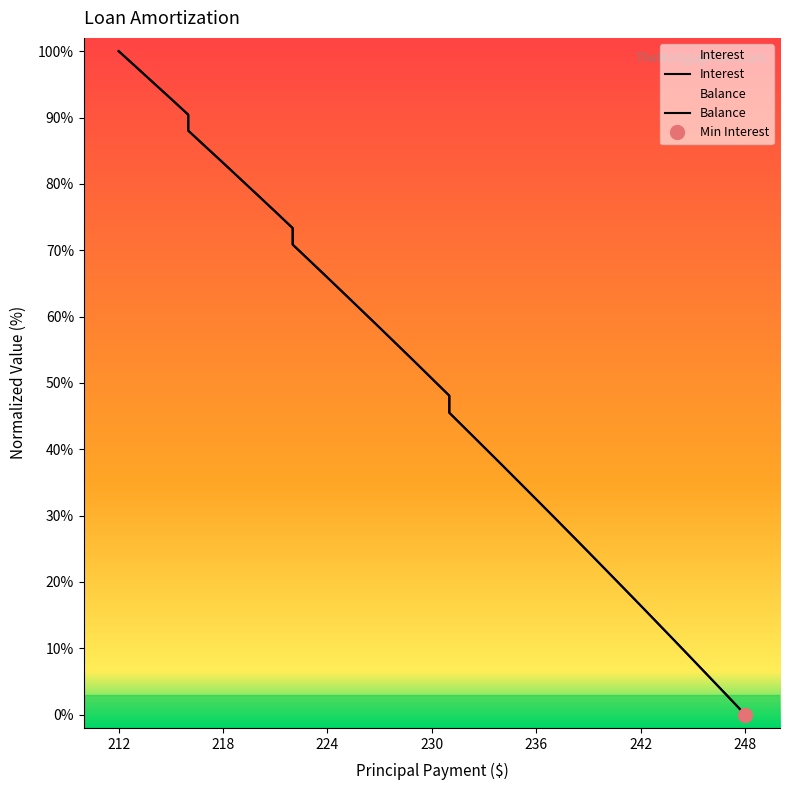

How many lines are shown in the chart?

2